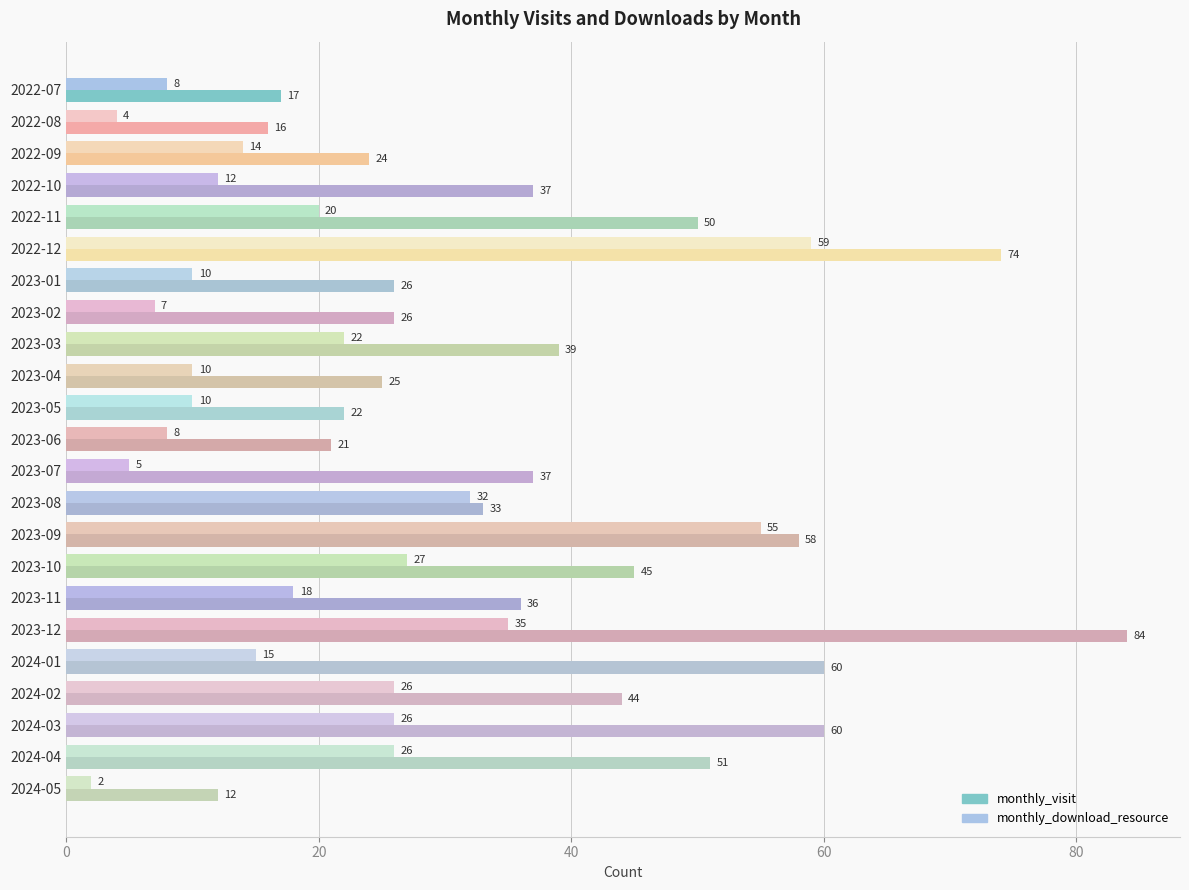

Rank the series by their maximum value, from highest to lowest.

monthly_visit, monthly_download_resource